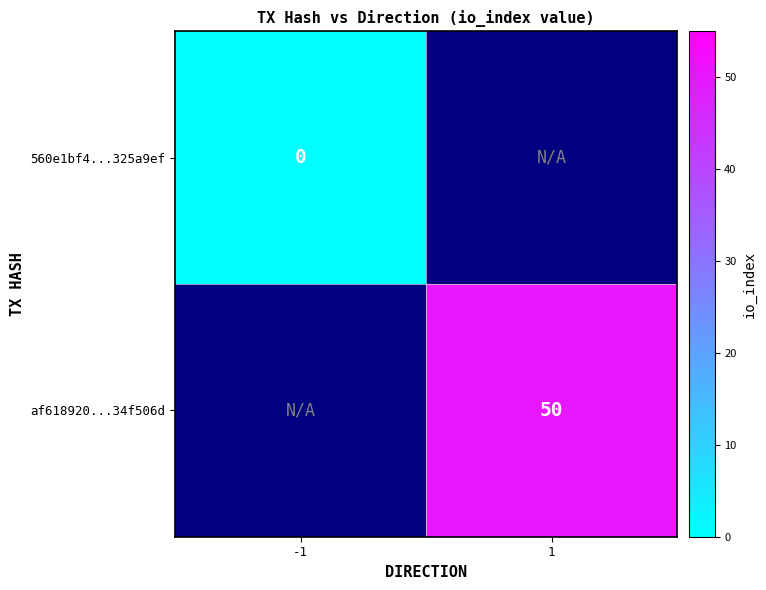

The value of af618920...34f506d at 1 is 50. True or false?

True